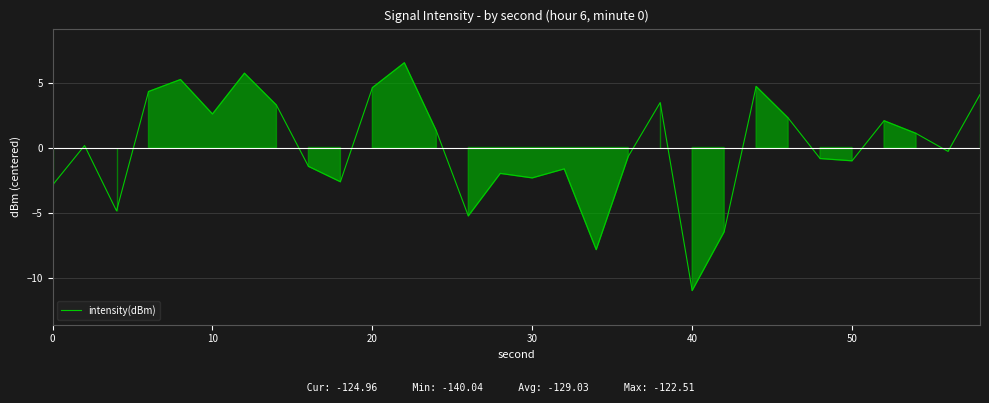

What is the maximum value shown in the chart?

6.5